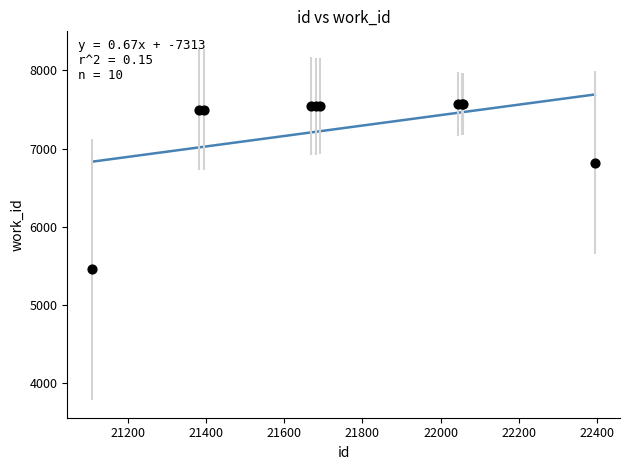

What Y value in the scatter plot is closest to 6511?

6816